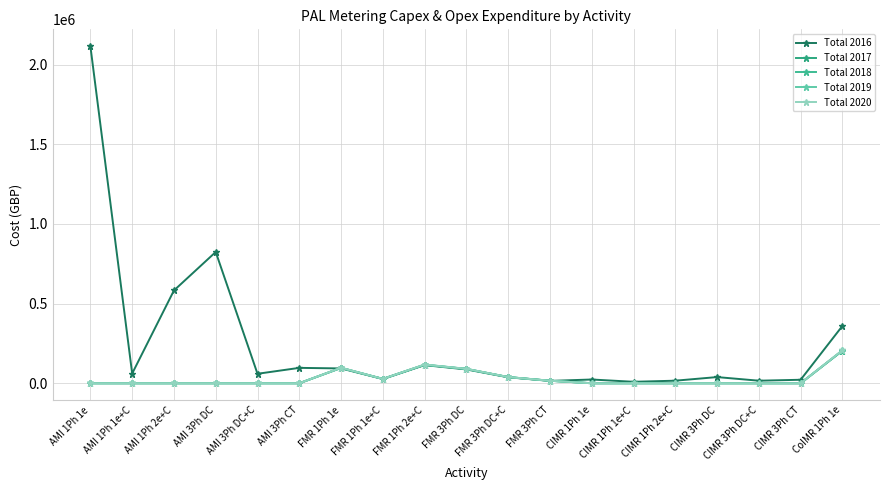

Count the number of categories in the chart.

19